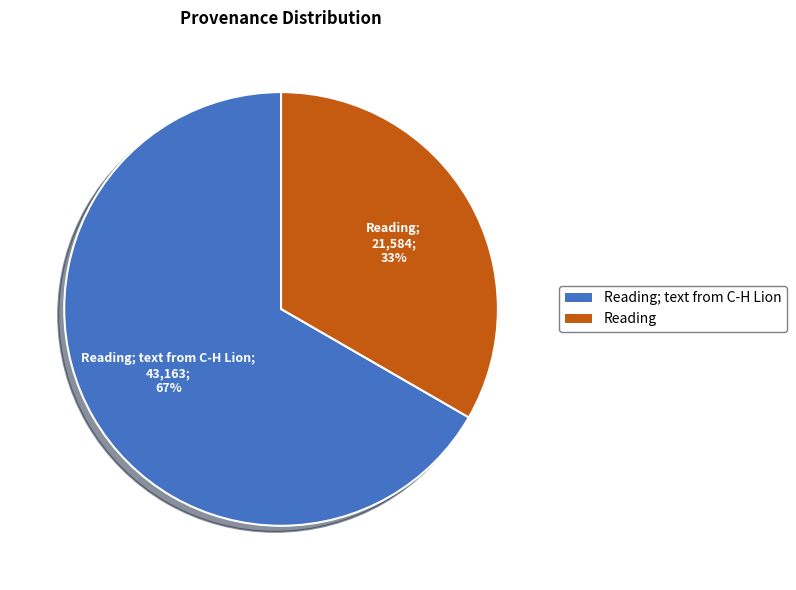

Do Reading; text from C-H Lion and Reading together represent more than half of the pie?

Yes